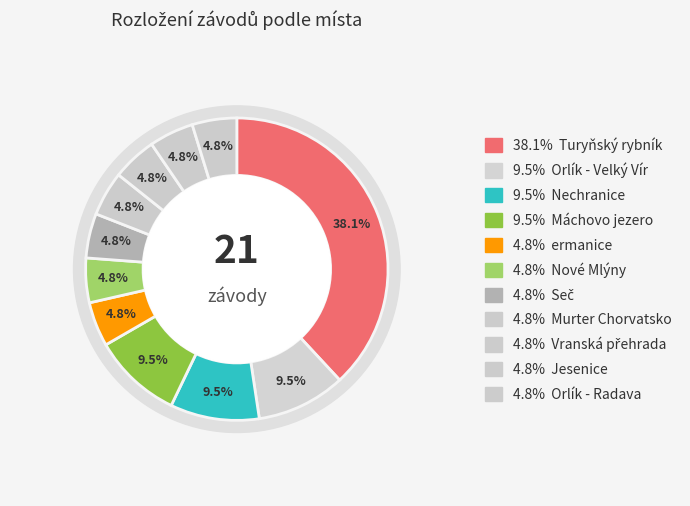

Which slice is the smallest?

Murter Chorvatsko